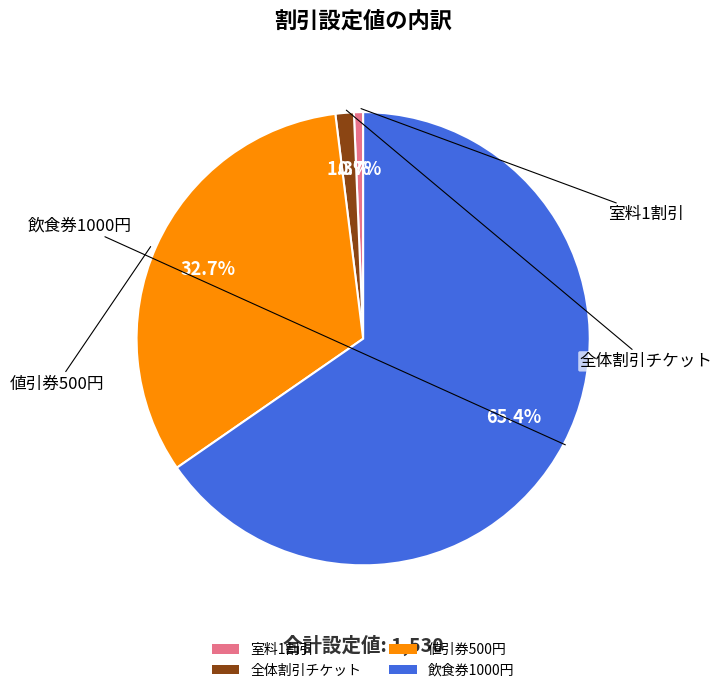

Count the number of slices in the pie.

4